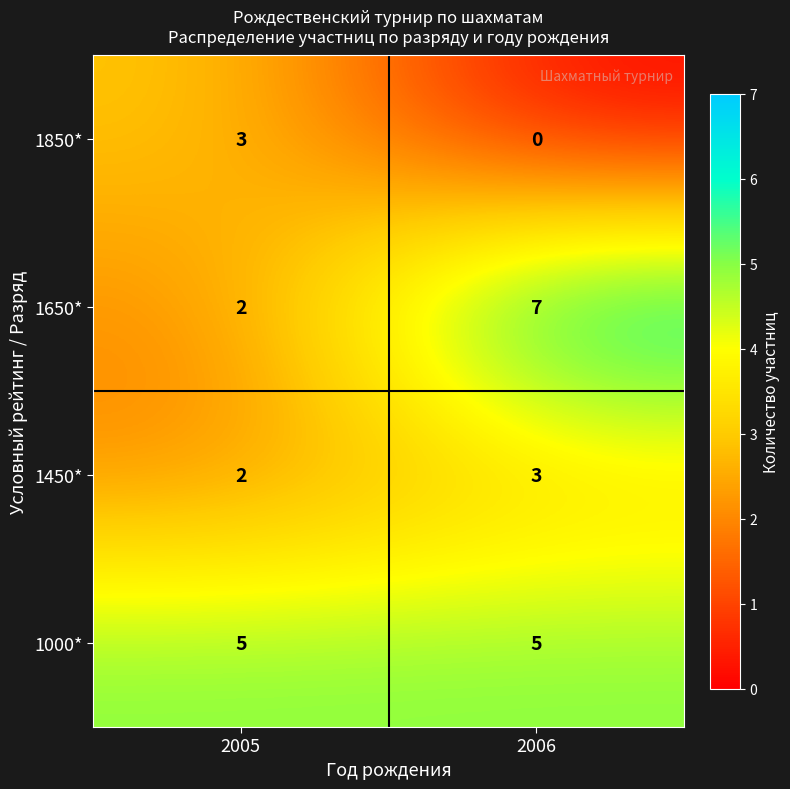

What is the total value across all series at 2005?

12